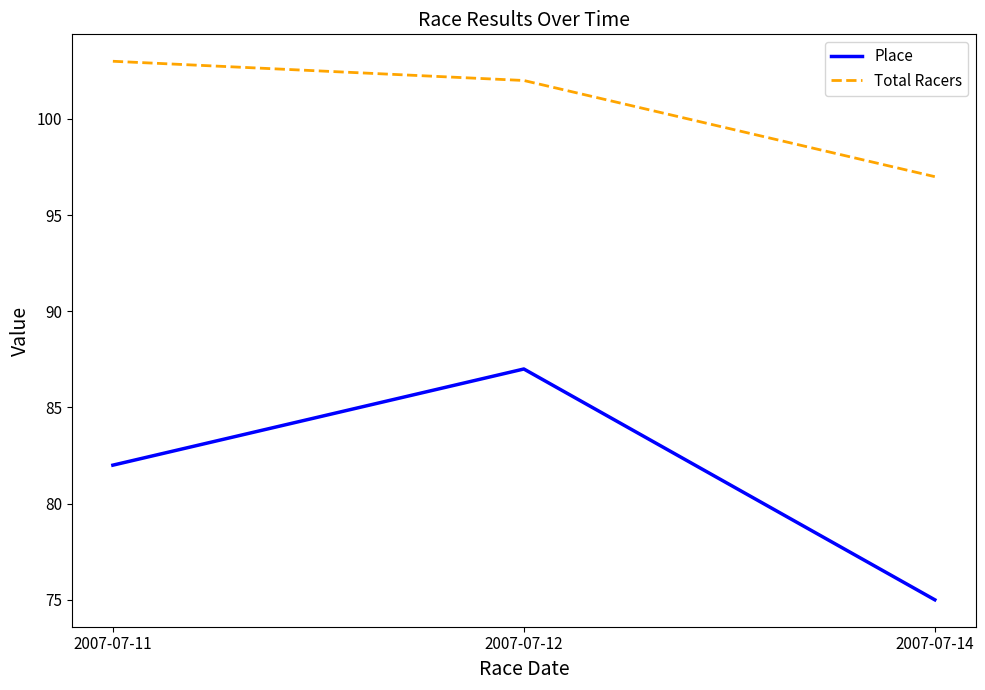

How many lines are shown in the chart?

2